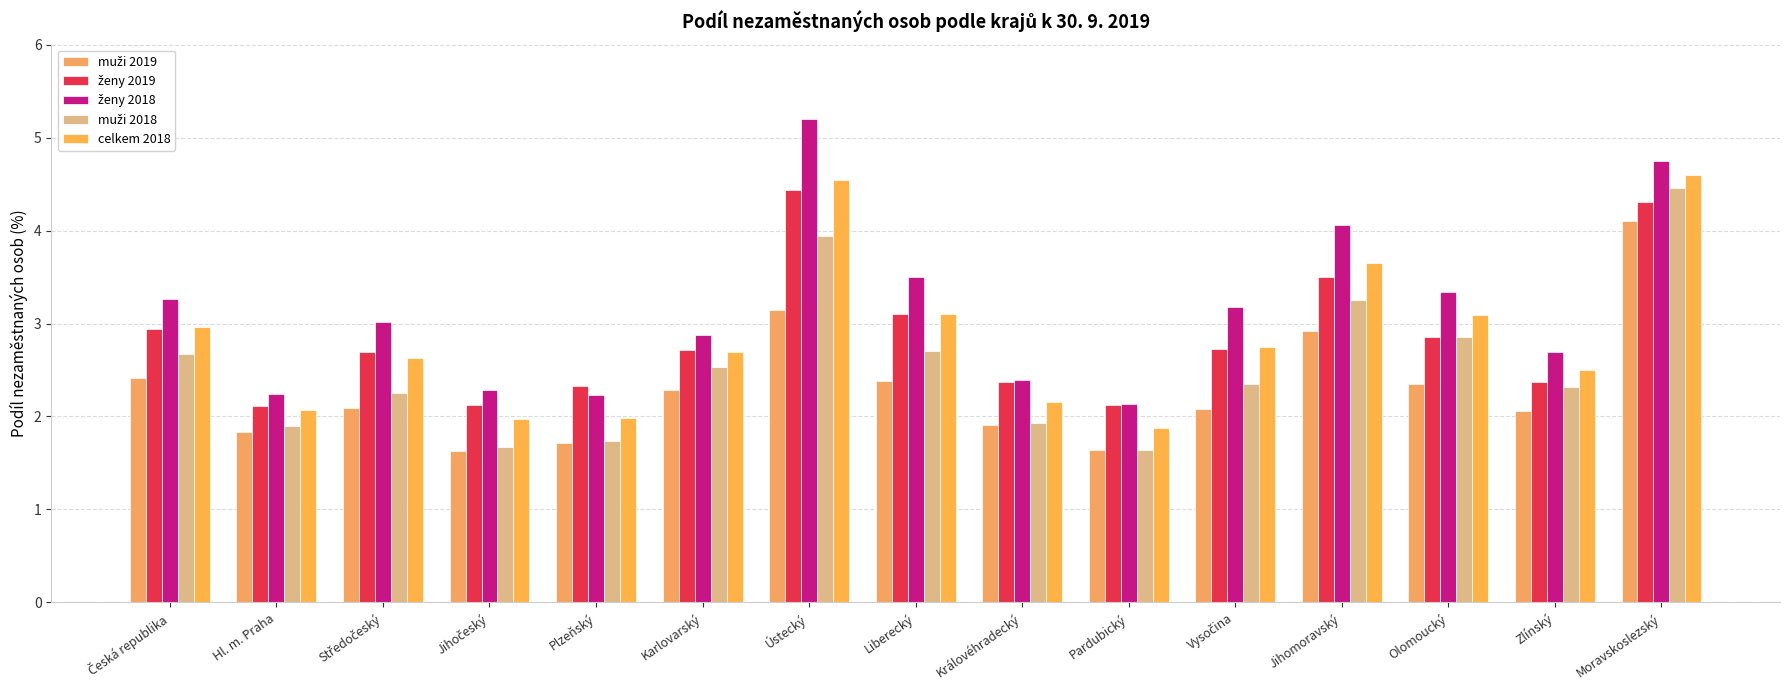

What is the value of the muži 2019 bar at the 15th from the left?

4.1